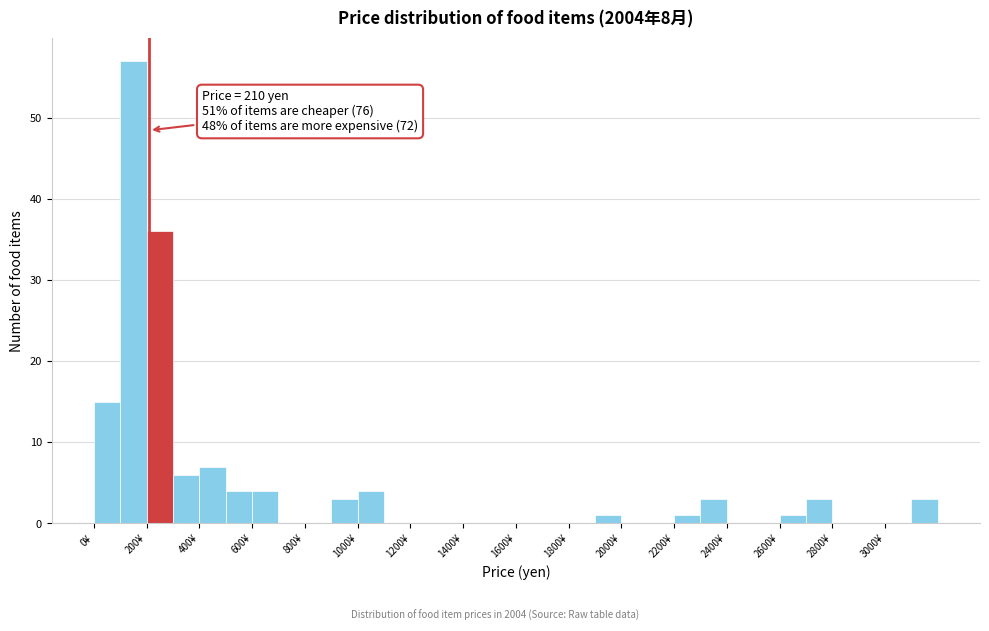

Which range on the x-axis has the tallest bar?

100 to 200